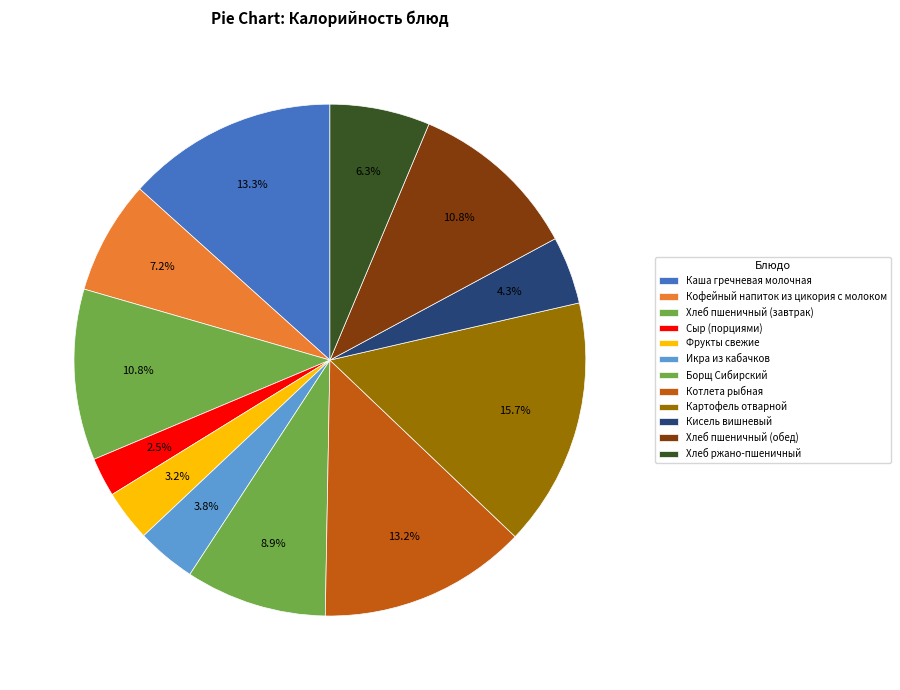

How many segments does this pie chart have?

12